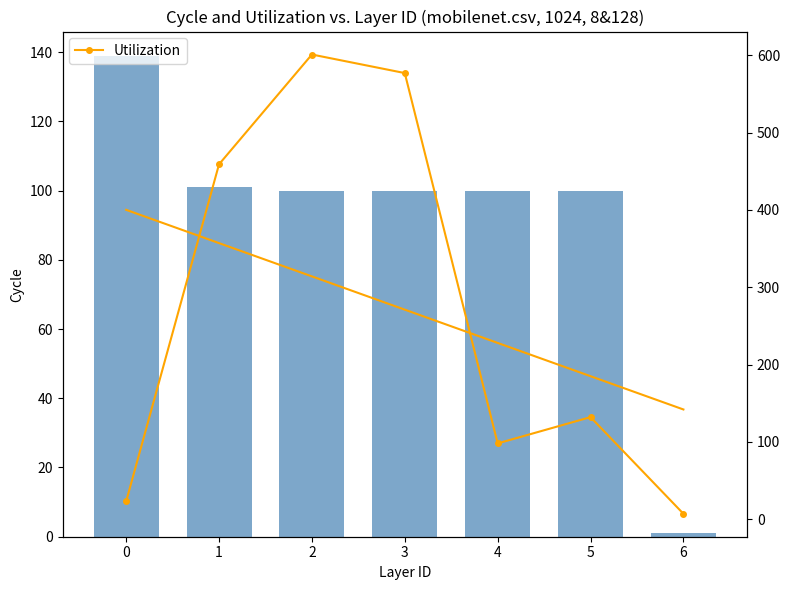

At how many categories does at least one series exceed 77?

6